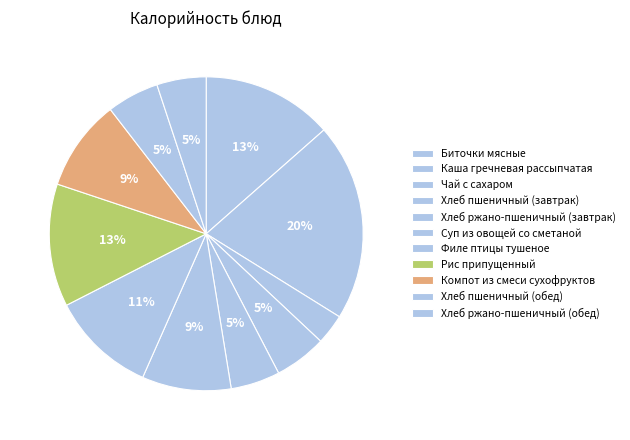

What is the total percentage of Рис припущенный and Хлеб пшеничный (завтрак)?

18.0%